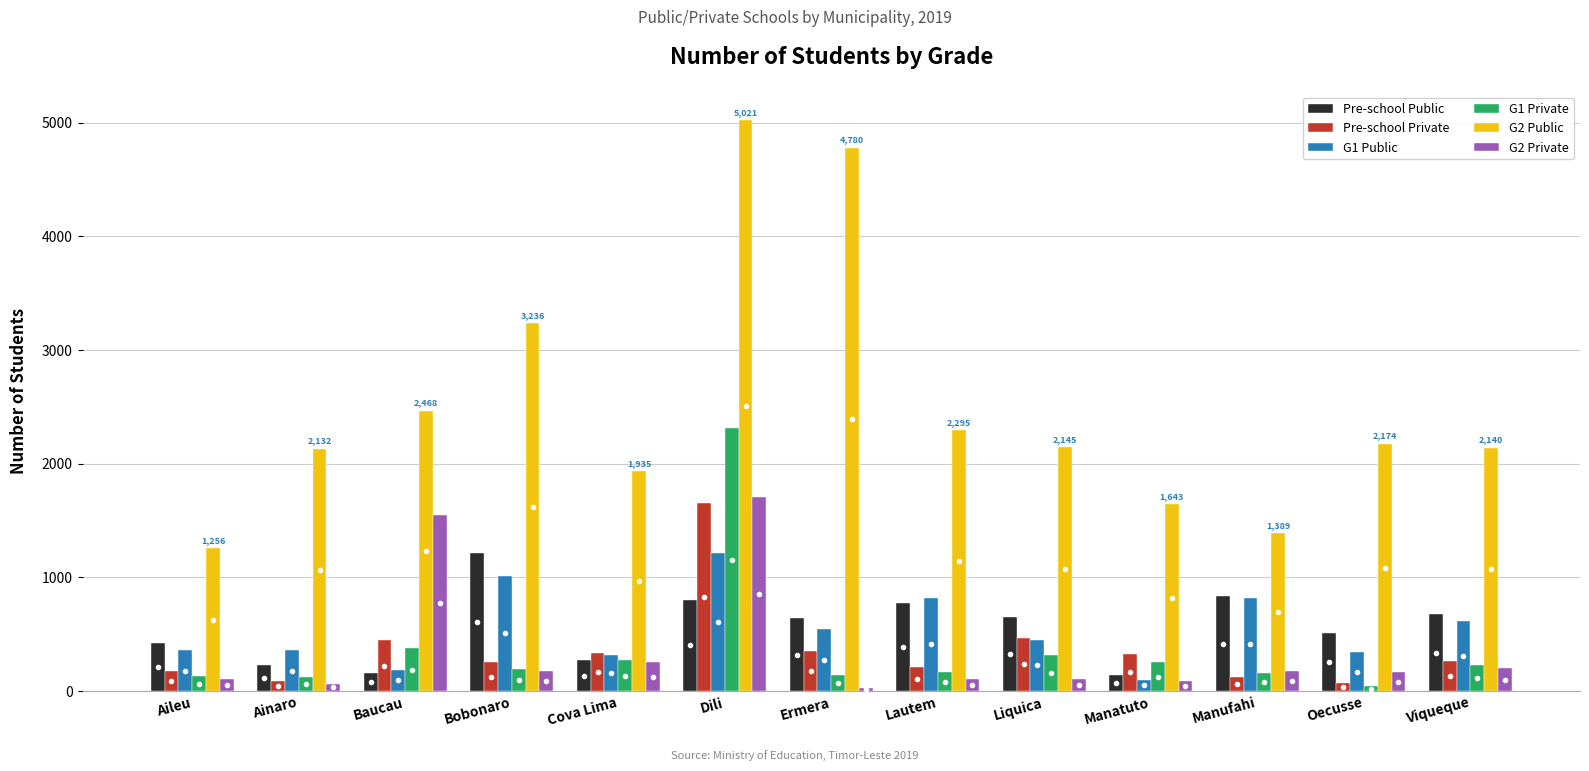

What is the sum of the G1 Public values at Ainaro and Viqueque?

977